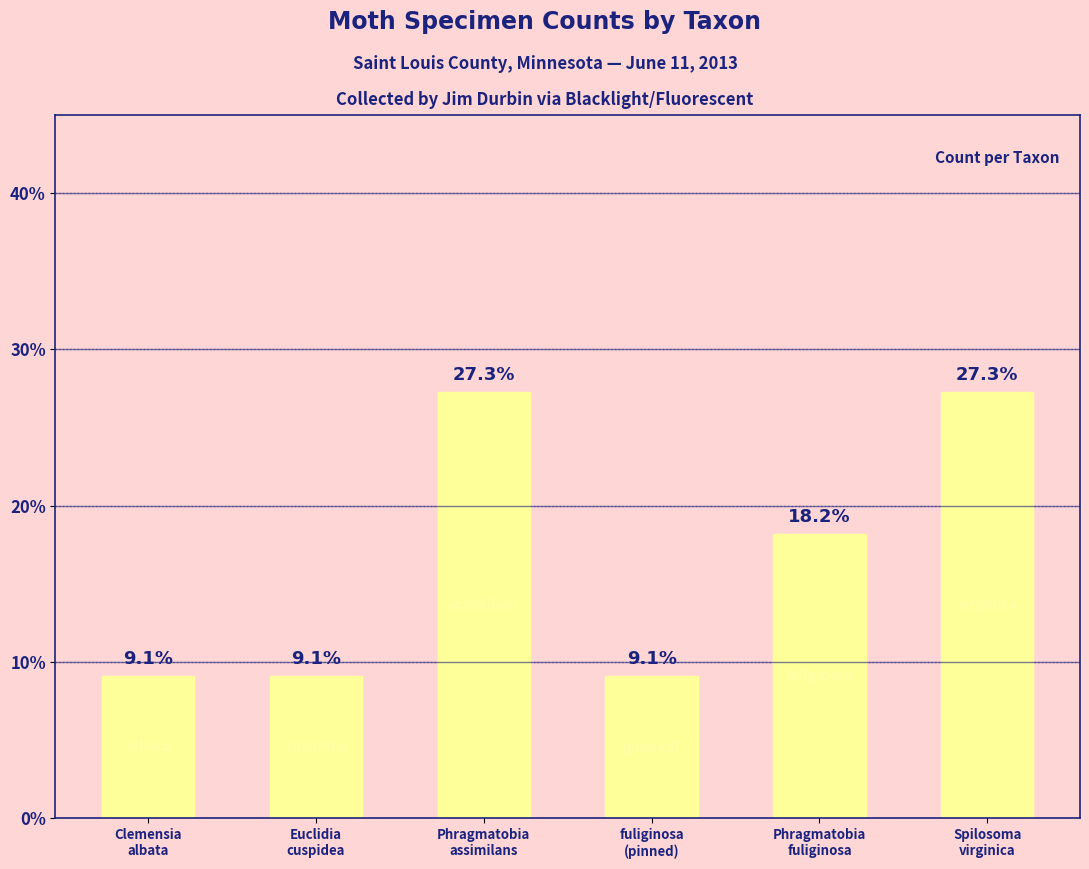

What is the maximum value shown in the chart?

27.3